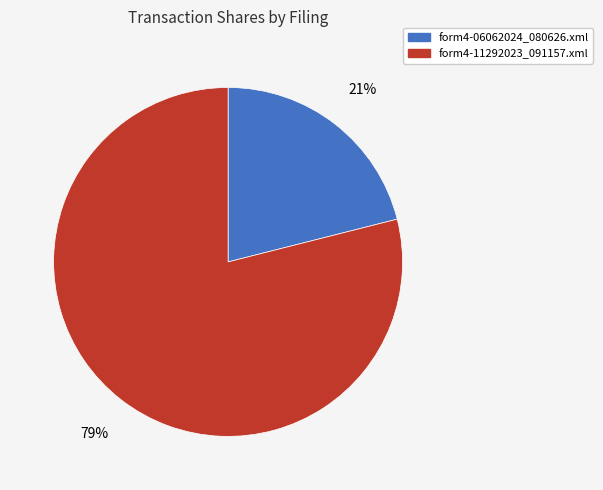

What percentage is the form4-06062024_080626.xml slice, to the nearest percent?

21%